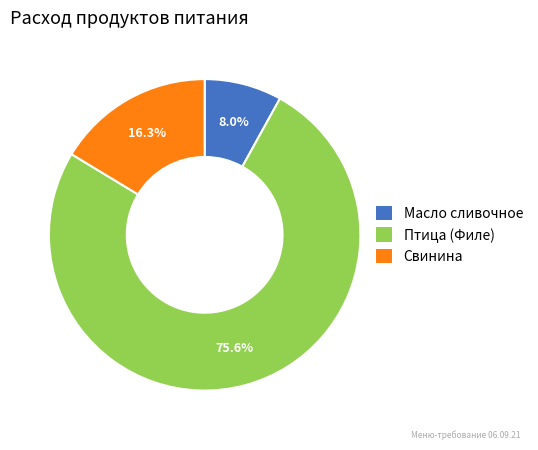

What percentage do Птица (Филе) and Масло сливочное together represent?

83.7%